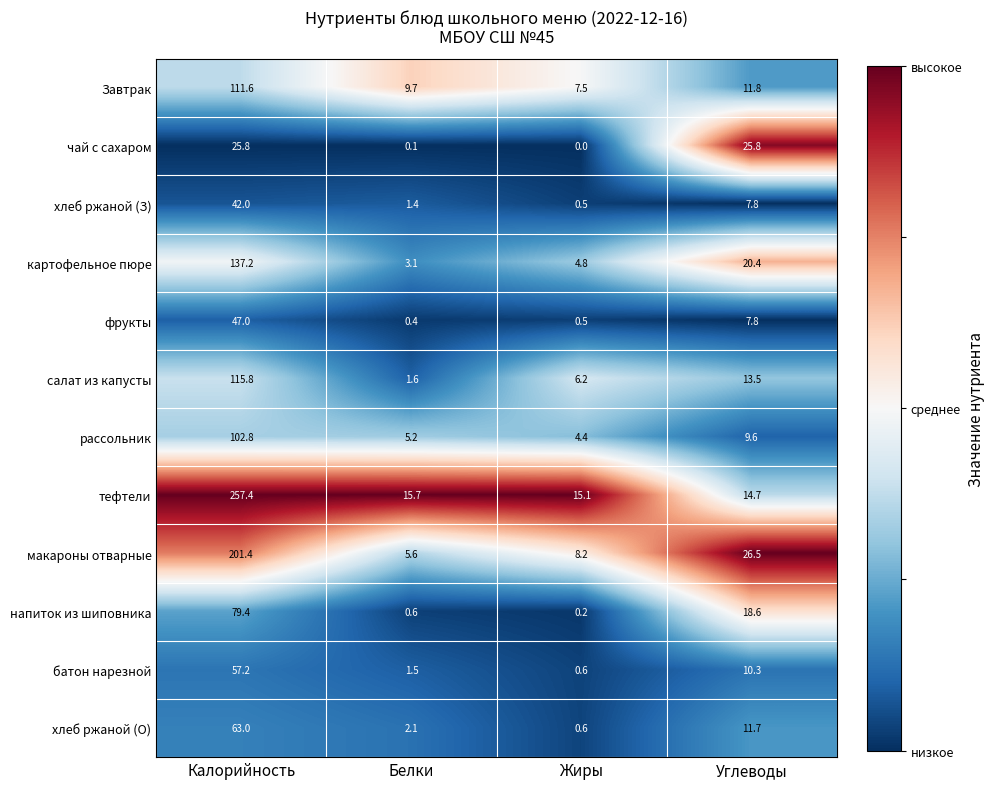

Which series has the widest spread of values?

тефтели